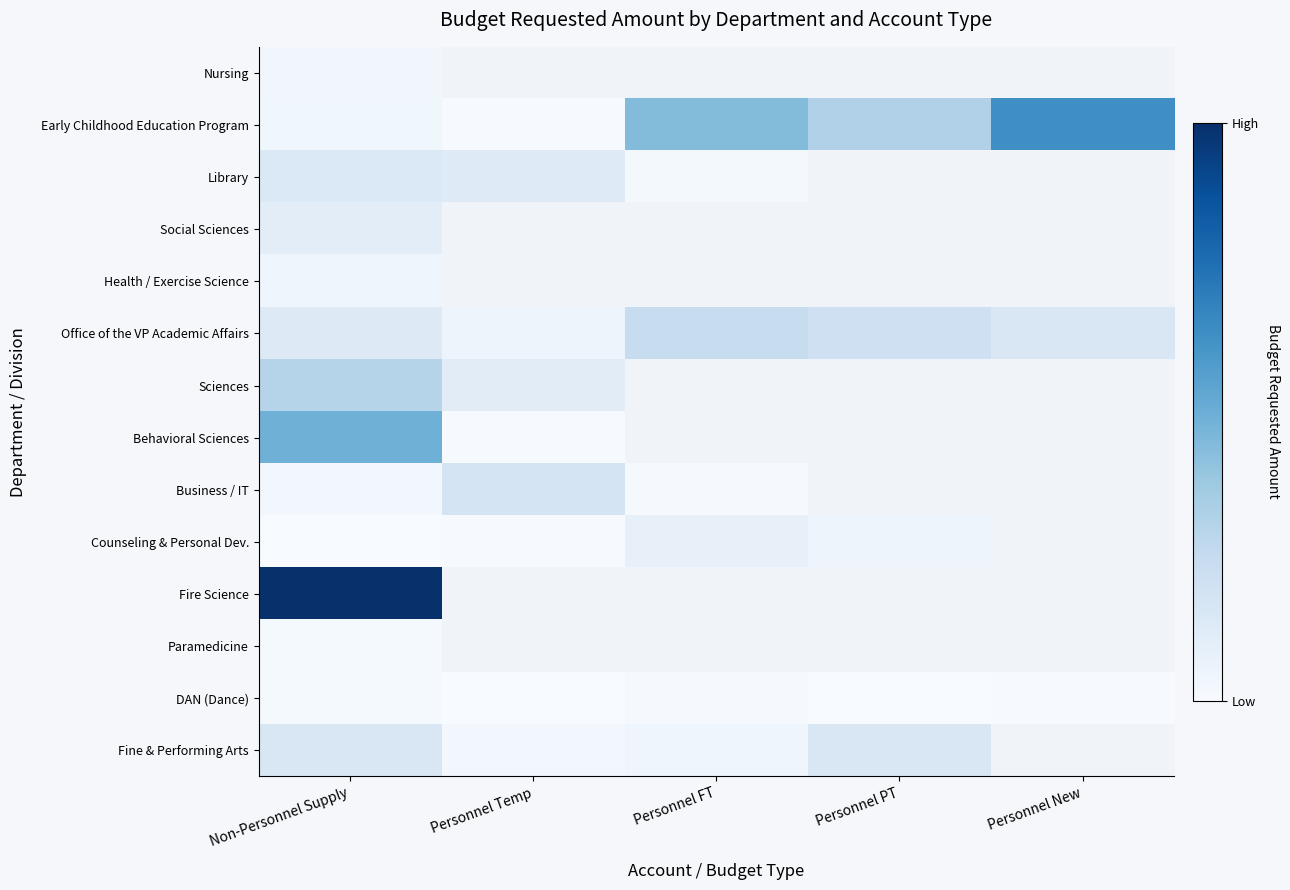

Is it true that Library equals 2761.5 at Personnel FT?

False